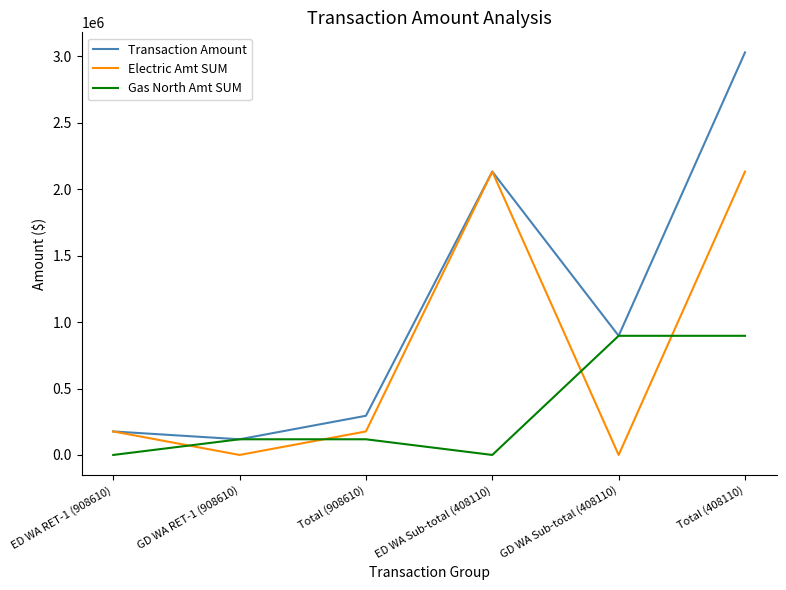

What is the sum of the Gas North Amt SUM values at Total (408110) and ED WA RET-1 (908610)?

896500.3